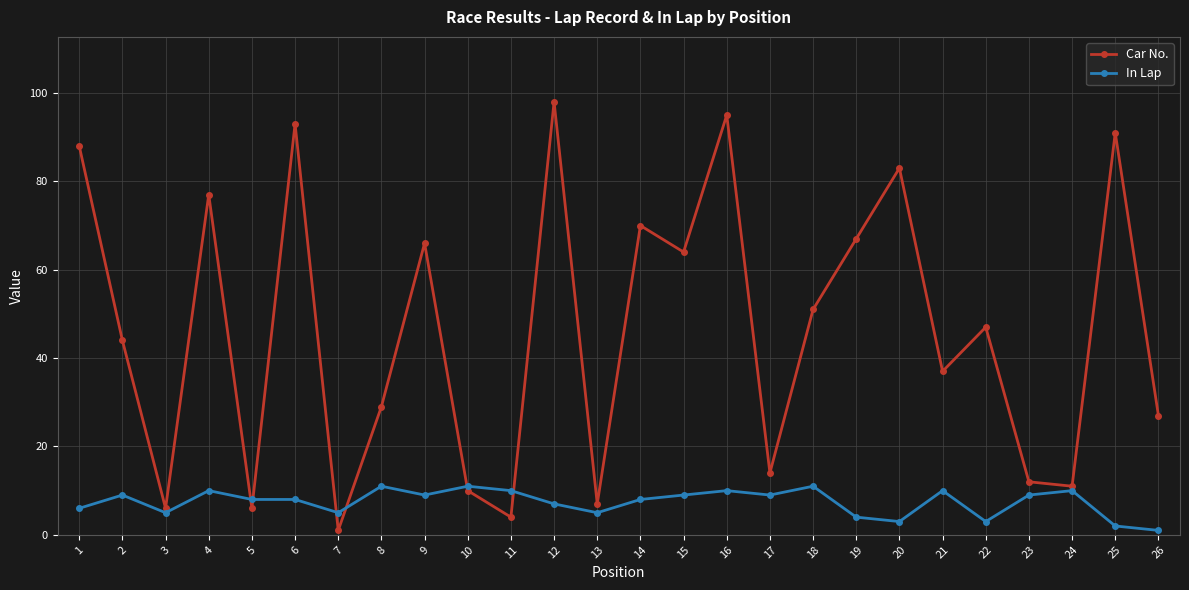

What is the average value of the Car No. series?

46